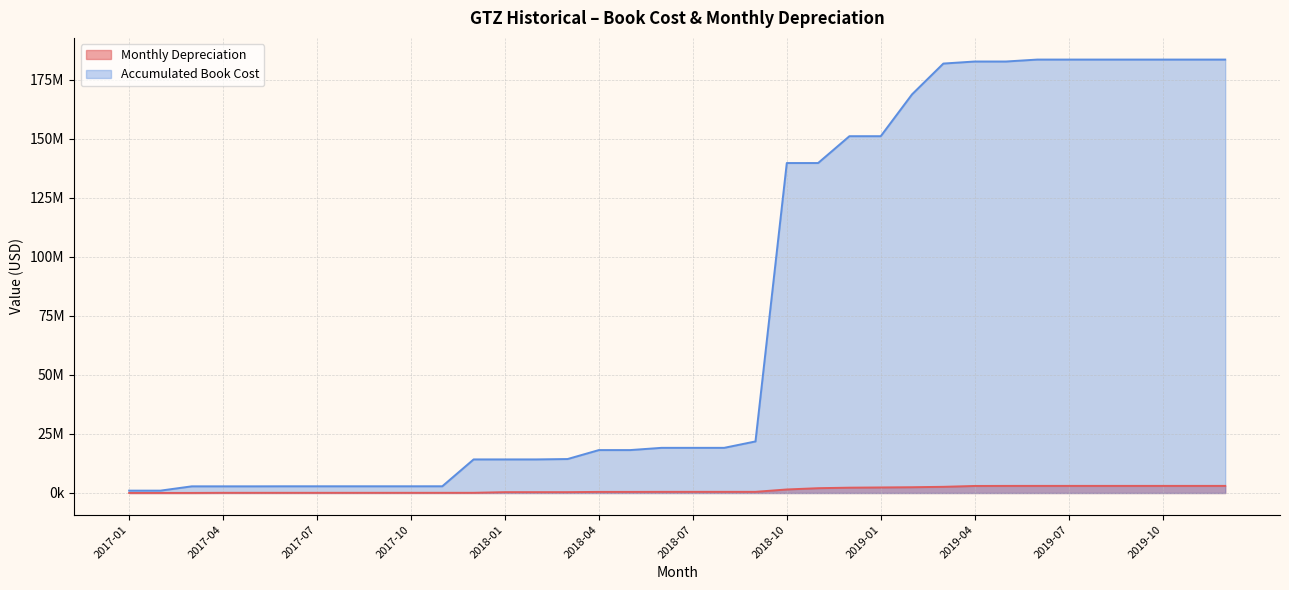

List the series in order of their peak value, highest first.

Accumulated Book Cost, Monthly Depreciation